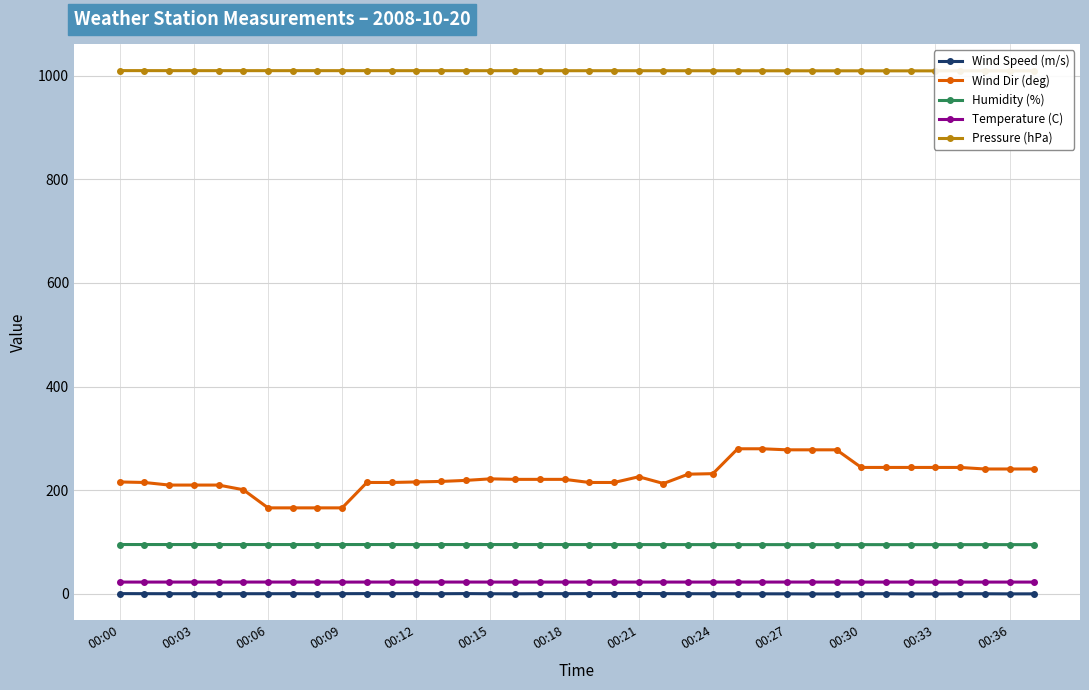

What is the lowest value of the Humidity (%) series?

95.0